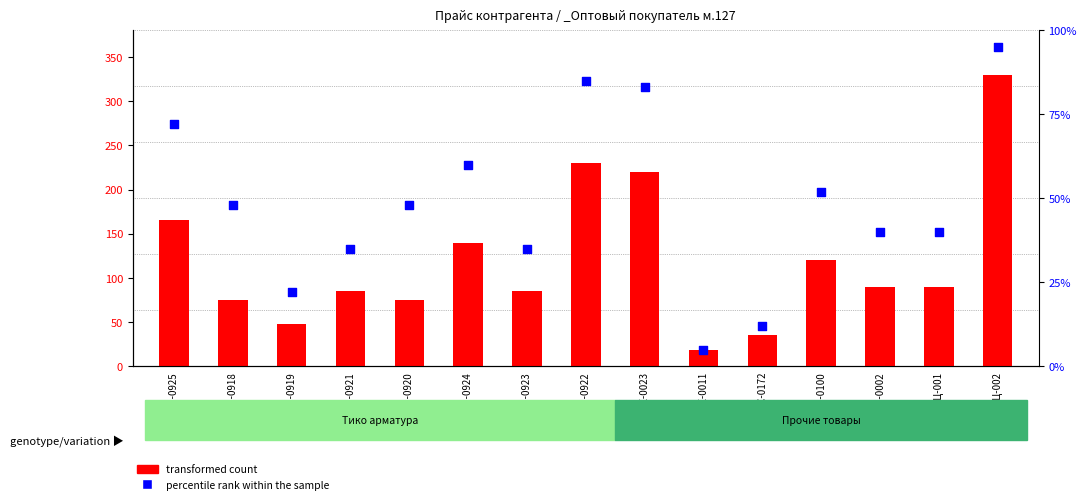

At which category is the sum across all series the highest?

ОЦ-002